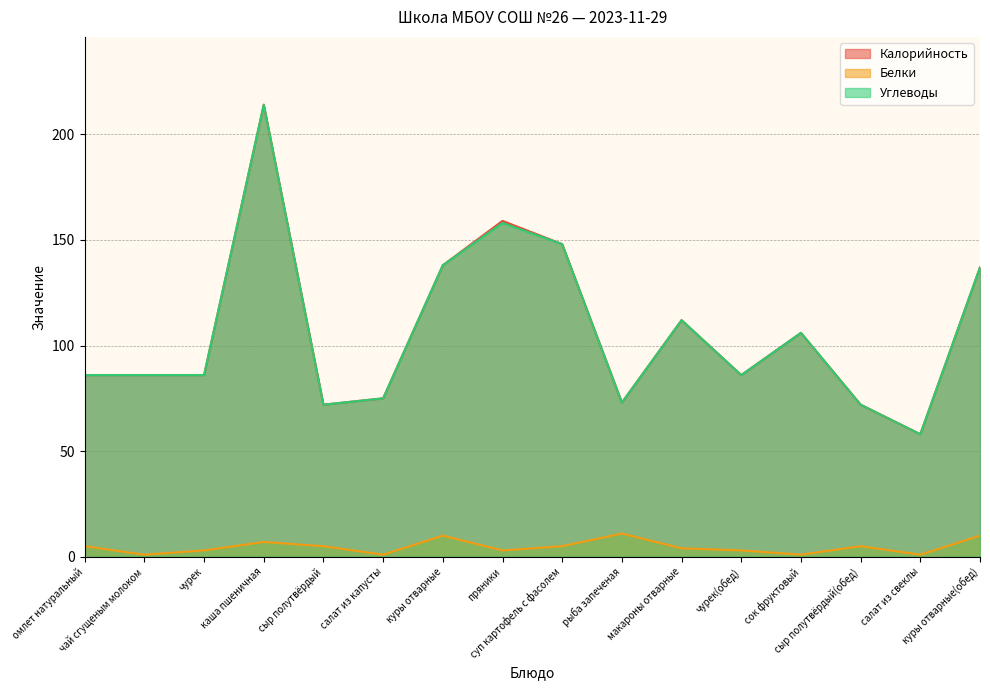

What is the label of the 4th point from the right?

сок фруктовый